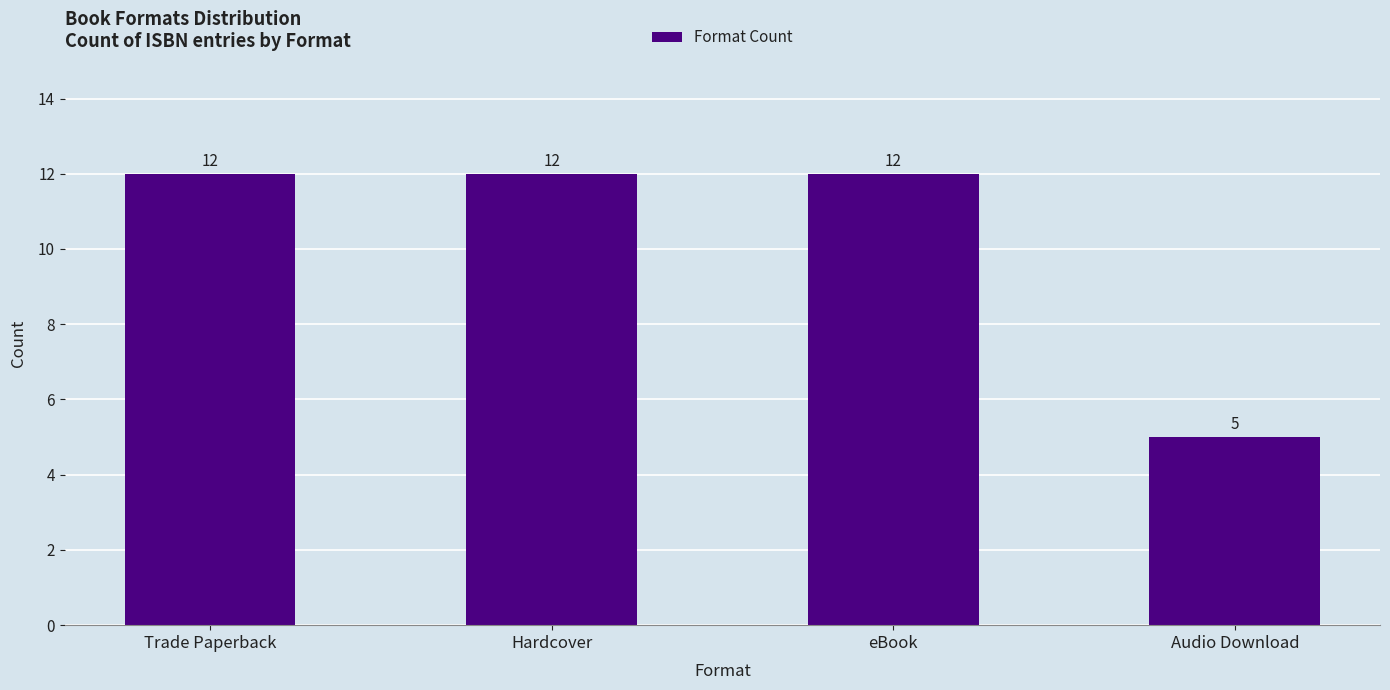

Are the bars grouped side by side (vs. stacked)?

No